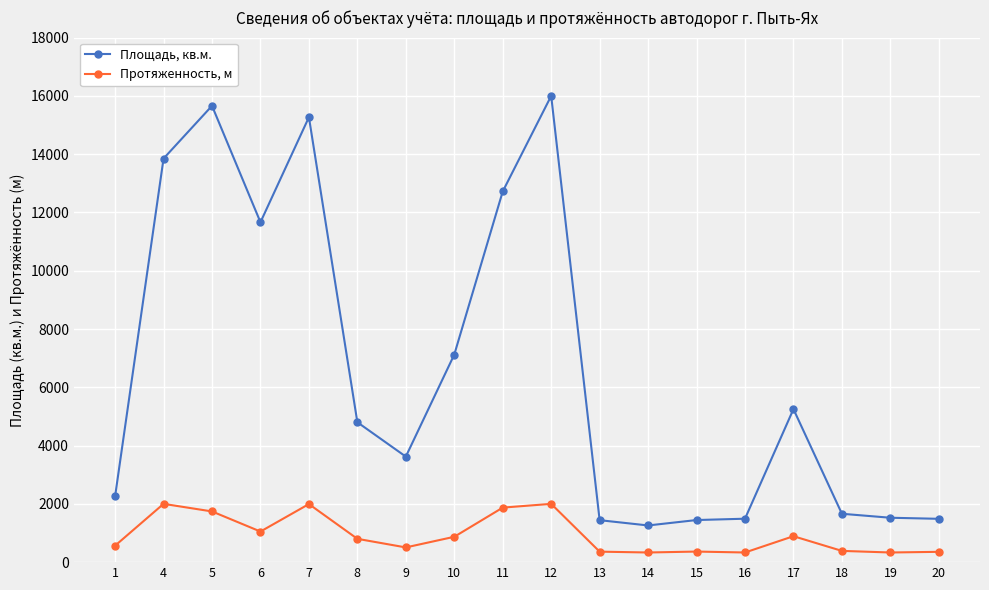

At which category is the sum across all series the highest?

12